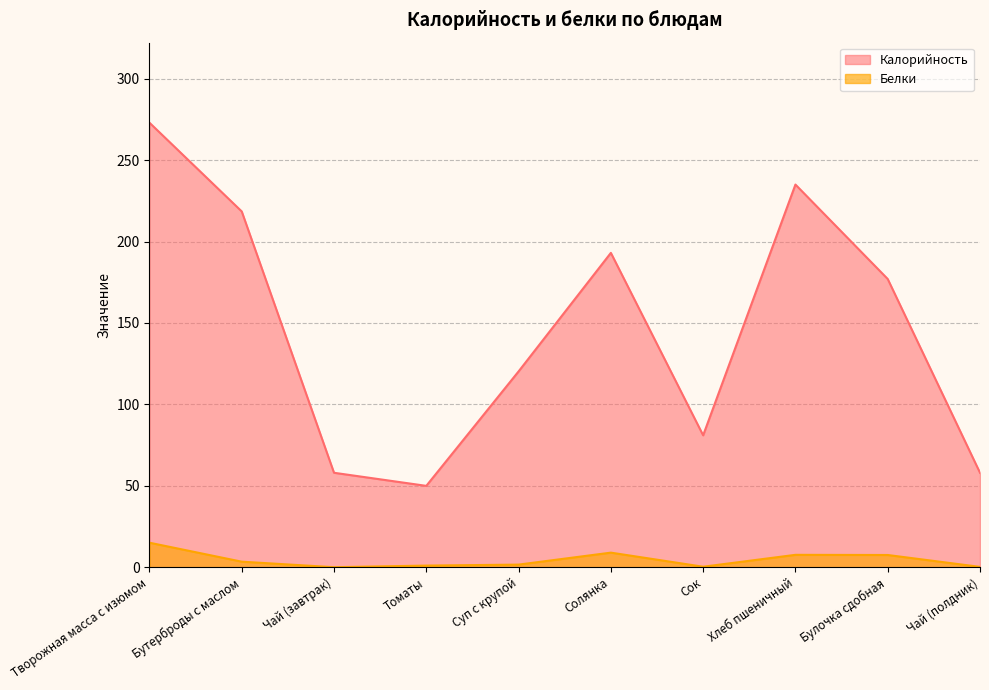

Is it true that Белки equals 1.6 at Суп с крупой?

True